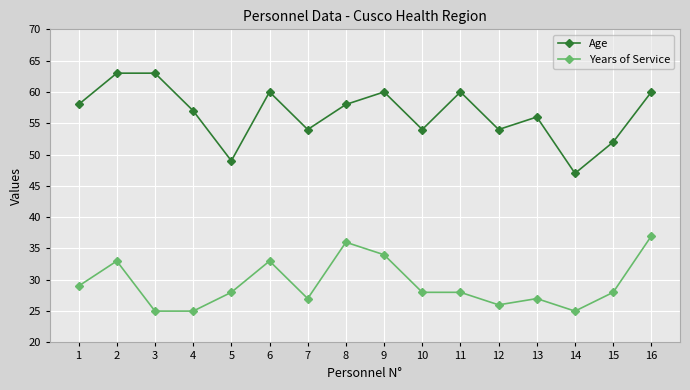

Rank the series at 8 from highest to lowest value.

Age, Years of Service